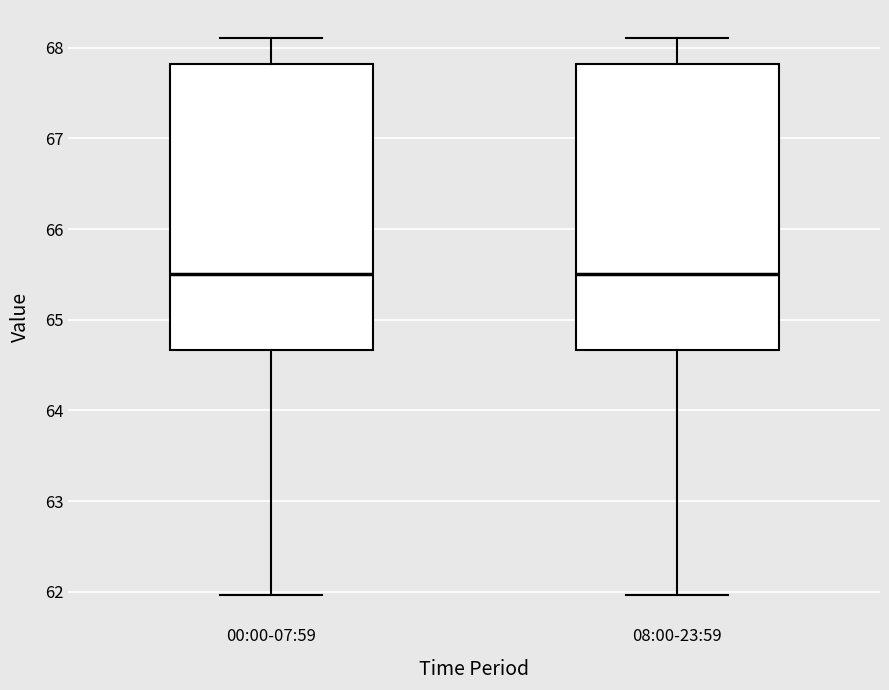

Reading left to right, transcribe this box plot: for each box, give where its median line is, the range the box spans, and where its two whiskers end, as read against the y-axis. The values are not printed on the chart, so give them approximately, as read against the axis.

00:00-07:59: median 65.5, box 64.7 to 67.8, whiskers 62.0 to 68.1
08:00-23:59: median 65.5, box 64.7 to 67.8, whiskers 62.0 to 68.1